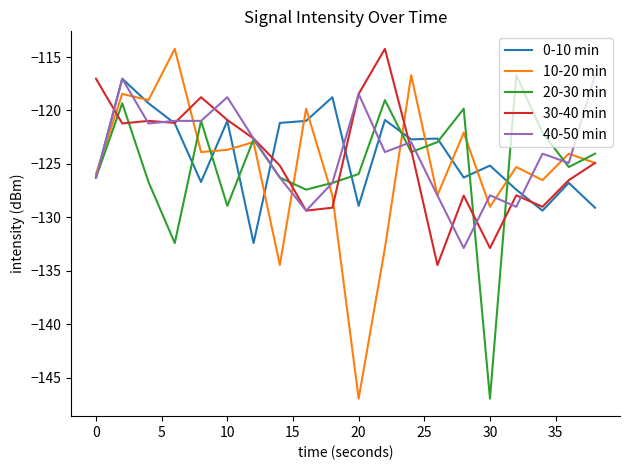

What is the maximum value for 20-30 min?

-116.7